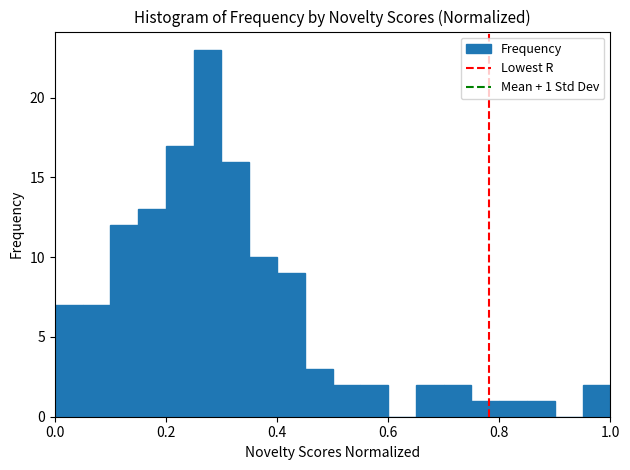

Around what value on the x-axis is the tallest bar? Give the approximate position of its centre, as read against the axis.

0.28